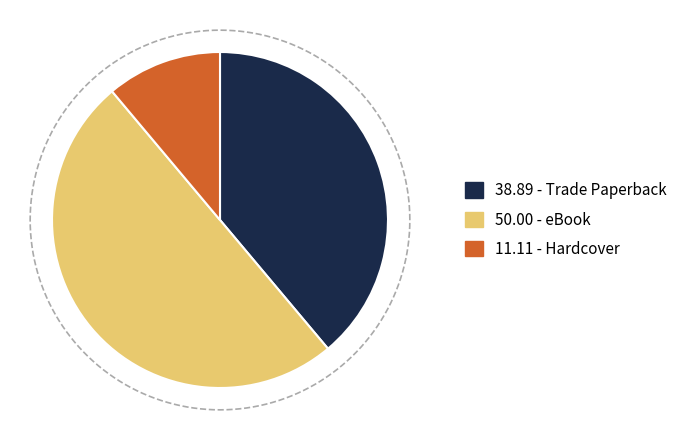

Between eBook and Hardcover, which is larger?

eBook